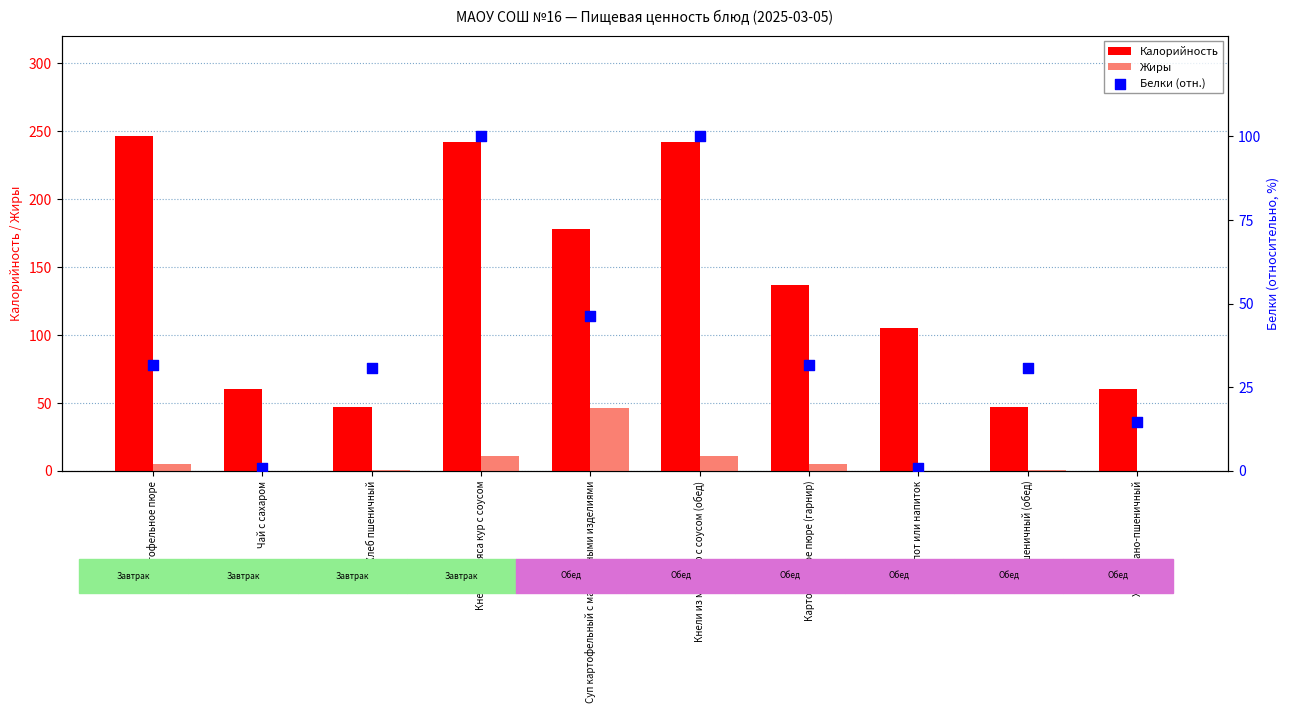

At how many categories does at least one series exceed 164?

4